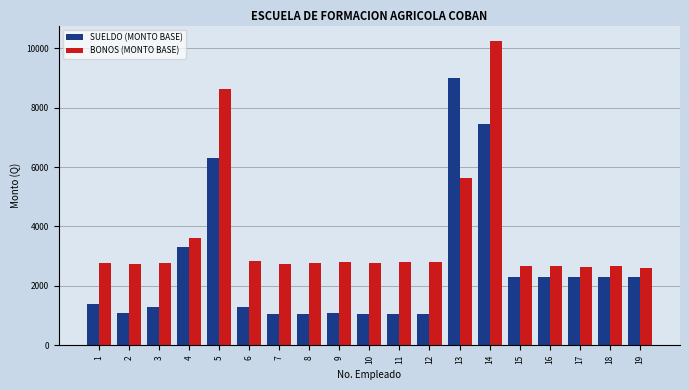

What is the difference between the second highest and second lowest values in the BONOS (MONTO BASE) series?

6000.0